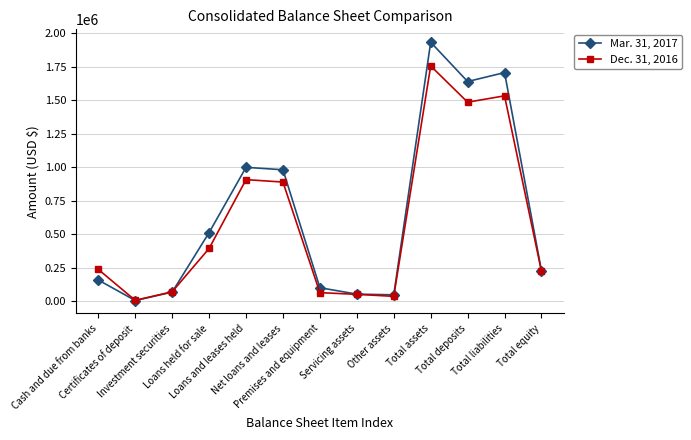

What is the total value across all series at Total assets?

3687386